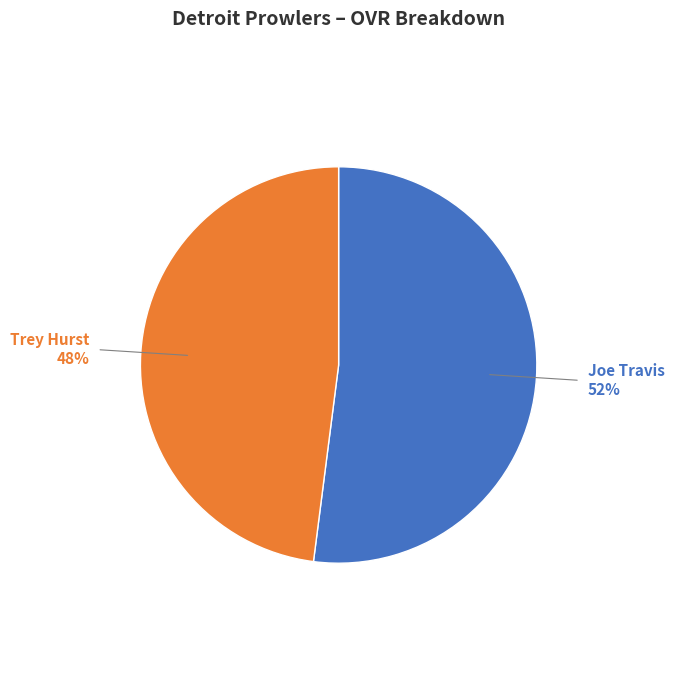

Does any single category account for the majority?

Yes